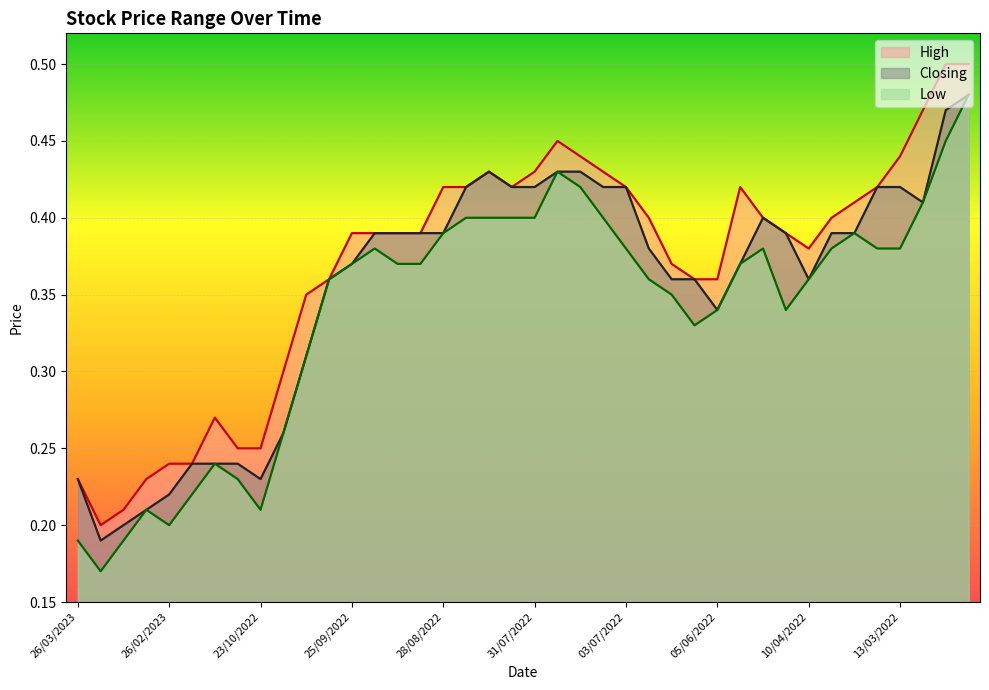

The Closing series shows 0.3 at 05/03/2023. True or false?

False